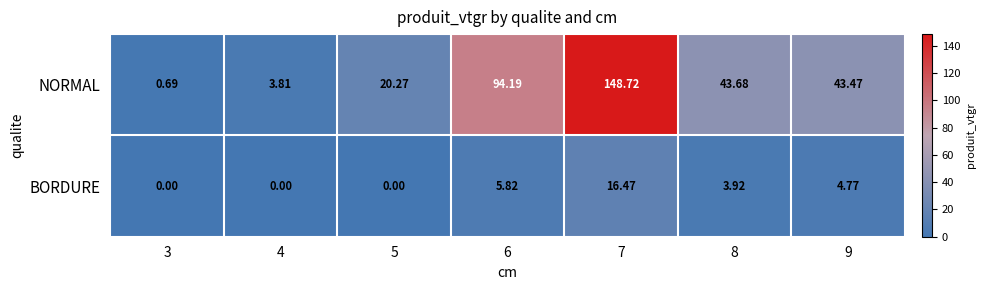

Which series has the largest total across all categories?

NORMAL